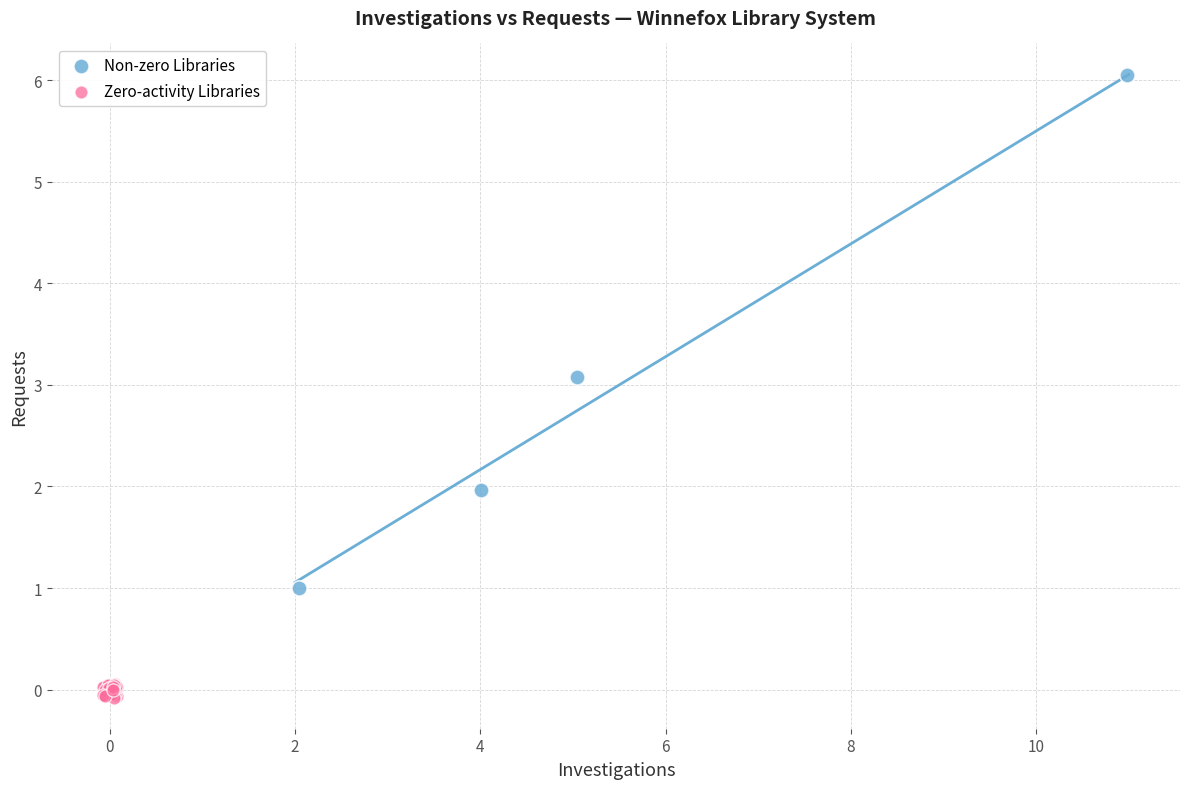

Which series contains the lowest Y value?

Zero-activity Libraries